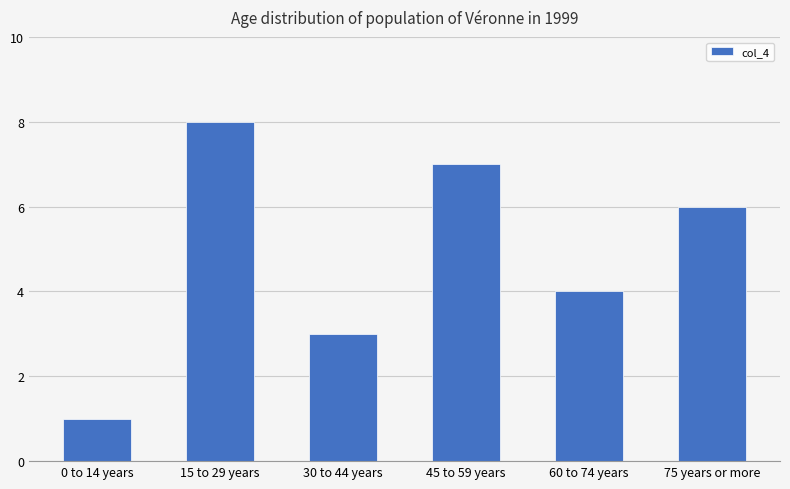

What is the smallest value displayed?

1